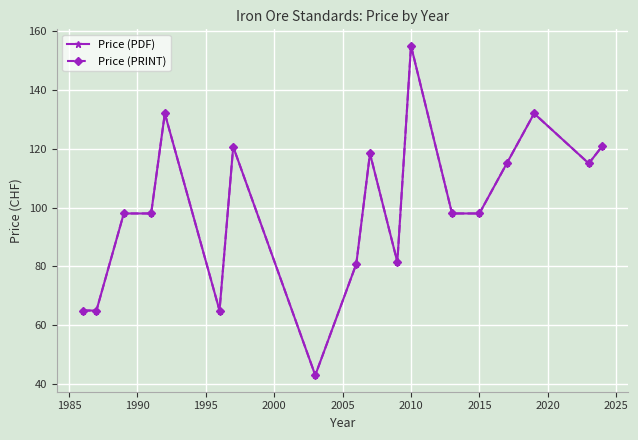

What is the value of the Price (PDF) point at the 6th from the left?

65.0